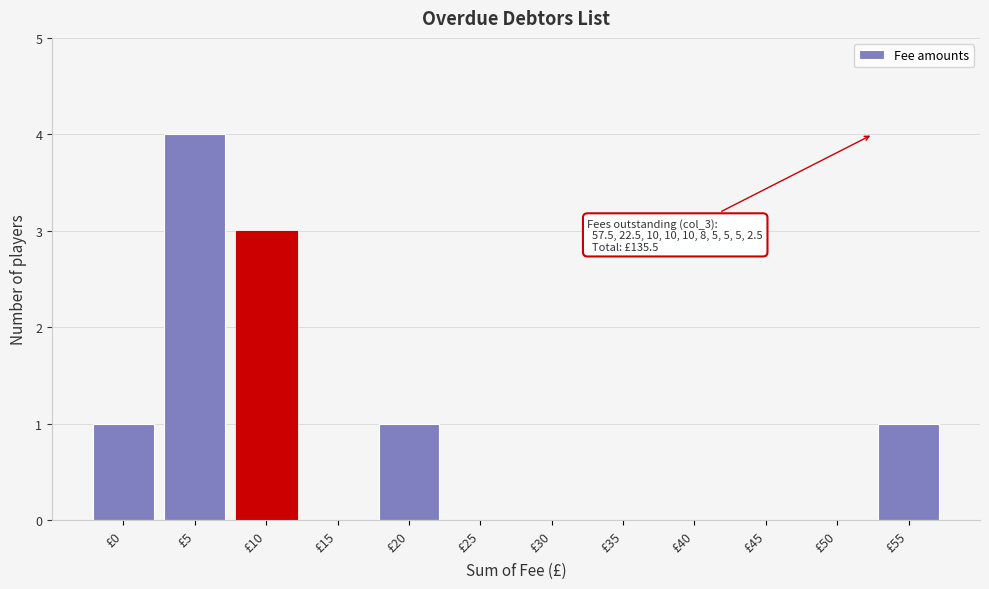

Reading left to right, transcribe all the data shown in this chart.

£0=1	£5=4	£10=3	£15=0	£20=1	£25=0	£30=0	£35=0	£40=0	£45=0	£50=0	£55=1